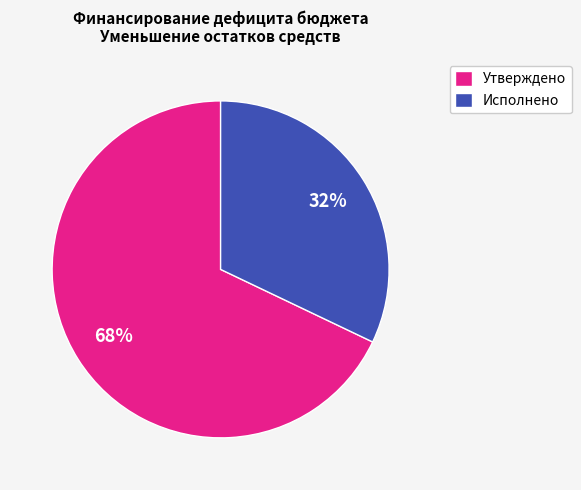

Which has a higher value, Утверждено or Исполнено?

Утверждено